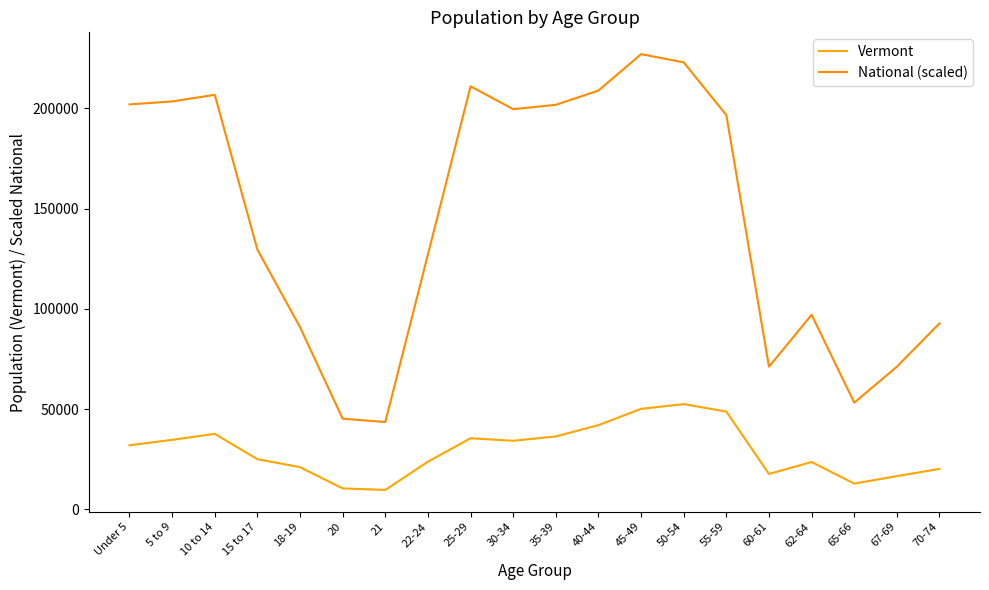

Rank the series by their maximum value, from lowest to highest.

Vermont, National (scaled)